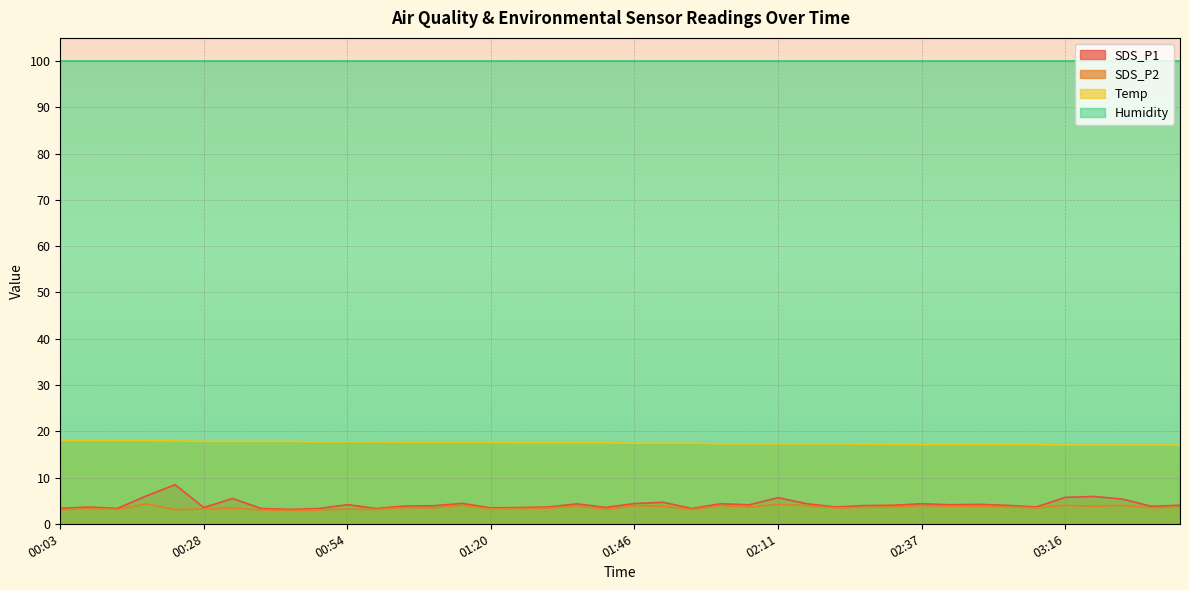

What is the label of the 5th point from the right?

03:16